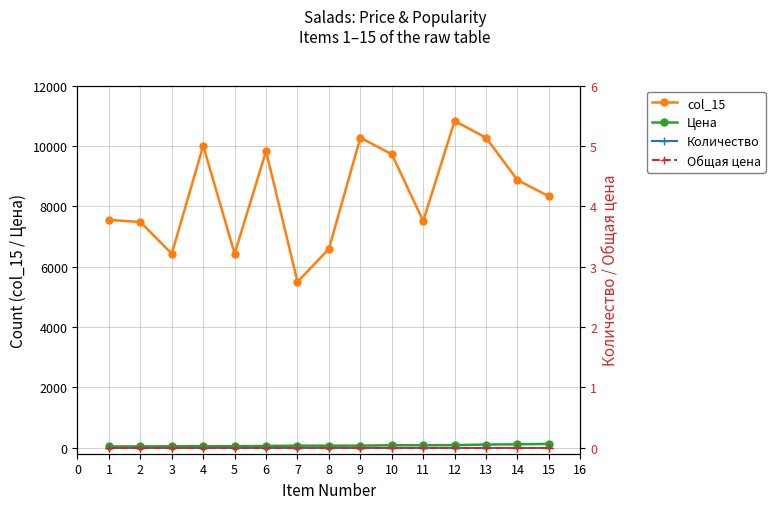

What is the maximum value for col_15?

10828